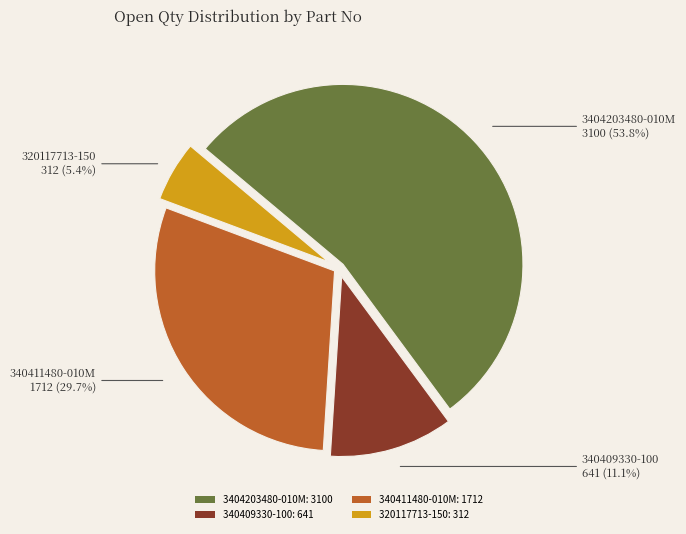

Count the number of slices in the pie.

4